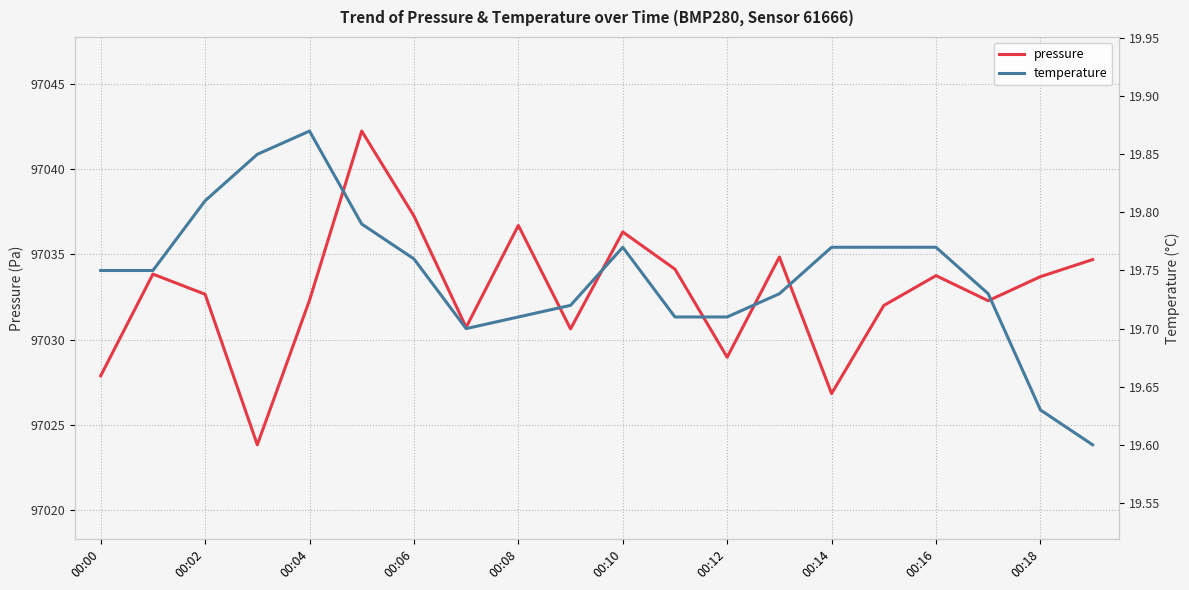

What is the sum of all pressure values?

1940655.5